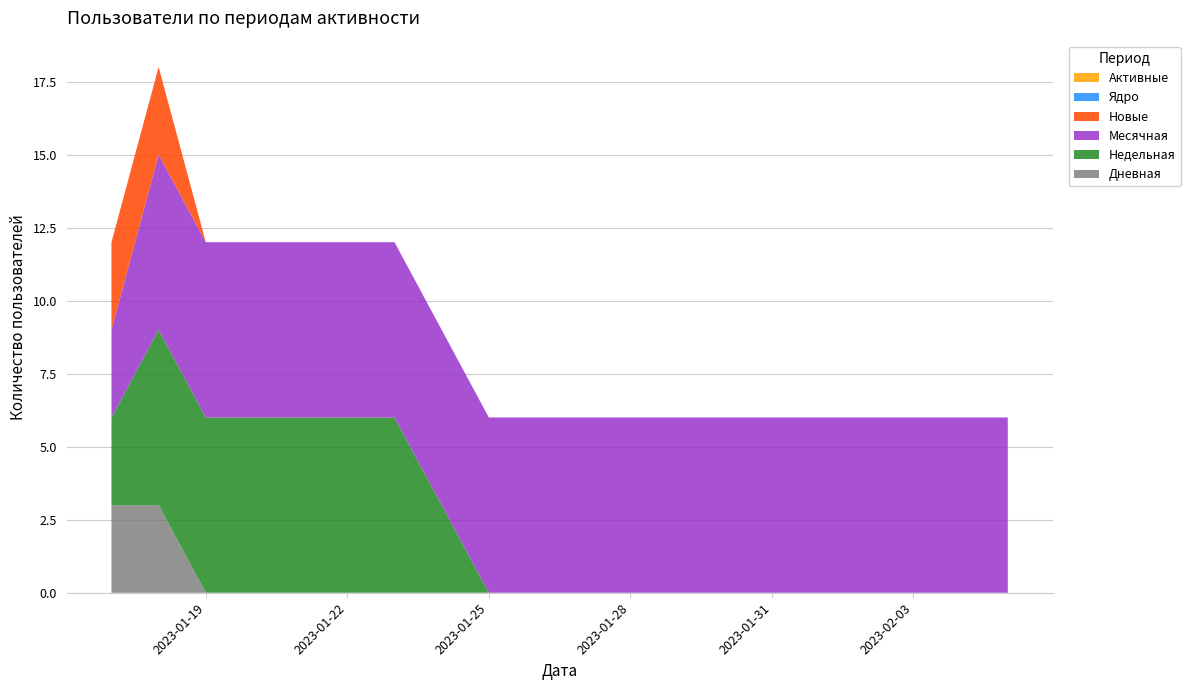

Reading left to right, transcribe all the data shown in this chart.

Дневная: 2023-01-17=3	2023-01-18=3	2023-01-19=0	2023-01-20=0	2023-01-21=0	2023-01-22=0	2023-01-23=0	2023-01-24=0	2023-01-25=0	2023-01-26=0	2023-01-27=0	2023-01-28=0	2023-01-29=0	2023-01-30=0	2023-01-31=0	2023-02-01=0	2023-02-02=0	2023-02-03=0	2023-02-04=0	2023-02-05=0
Недельная: 2023-01-17=3	2023-01-18=6	2023-01-19=6	2023-01-20=6	2023-01-21=6	2023-01-22=6	2023-01-23=6	2023-01-24=3	2023-01-25=0	2023-01-26=0	2023-01-27=0	2023-01-28=0	2023-01-29=0	2023-01-30=0	2023-01-31=0	2023-02-01=0	2023-02-02=0	2023-02-03=0	2023-02-04=0	2023-02-05=0
Месячная: 2023-01-17=3	2023-01-18=6	2023-01-19=6	2023-01-20=6	2023-01-21=6	2023-01-22=6	2023-01-23=6	2023-01-24=6	2023-01-25=6	2023-01-26=6	2023-01-27=6	2023-01-28=6	2023-01-29=6	2023-01-30=6	2023-01-31=6	2023-02-01=6	2023-02-02=6	2023-02-03=6	2023-02-04=6	2023-02-05=6
Новые: 2023-01-17=3	2023-01-18=3	2023-01-19=0	2023-01-20=0	2023-01-21=0	2023-01-22=0	2023-01-23=0	2023-01-24=0	2023-01-25=0	2023-01-26=0	2023-01-27=0	2023-01-28=0	2023-01-29=0	2023-01-30=0	2023-01-31=0	2023-02-01=0	2023-02-02=0	2023-02-03=0	2023-02-04=0	2023-02-05=0
Ядро: 2023-01-17=0	2023-01-18=0	2023-01-19=0	2023-01-20=0	2023-01-21=0	2023-01-22=0	2023-01-23=0	2023-01-24=0	2023-01-25=0	2023-01-26=0	2023-01-27=0	2023-01-28=0	2023-01-29=0	2023-01-30=0	2023-01-31=0	2023-02-01=0	2023-02-02=0	2023-02-03=0	2023-02-04=0	2023-02-05=0
Активные: 2023-01-17=0	2023-01-18=0	2023-01-19=0	2023-01-20=0	2023-01-21=0	2023-01-22=0	2023-01-23=0	2023-01-24=0	2023-01-25=0	2023-01-26=0	2023-01-27=0	2023-01-28=0	2023-01-29=0	2023-01-30=0	2023-01-31=0	2023-02-01=0	2023-02-02=0	2023-02-03=0	2023-02-04=0	2023-02-05=0